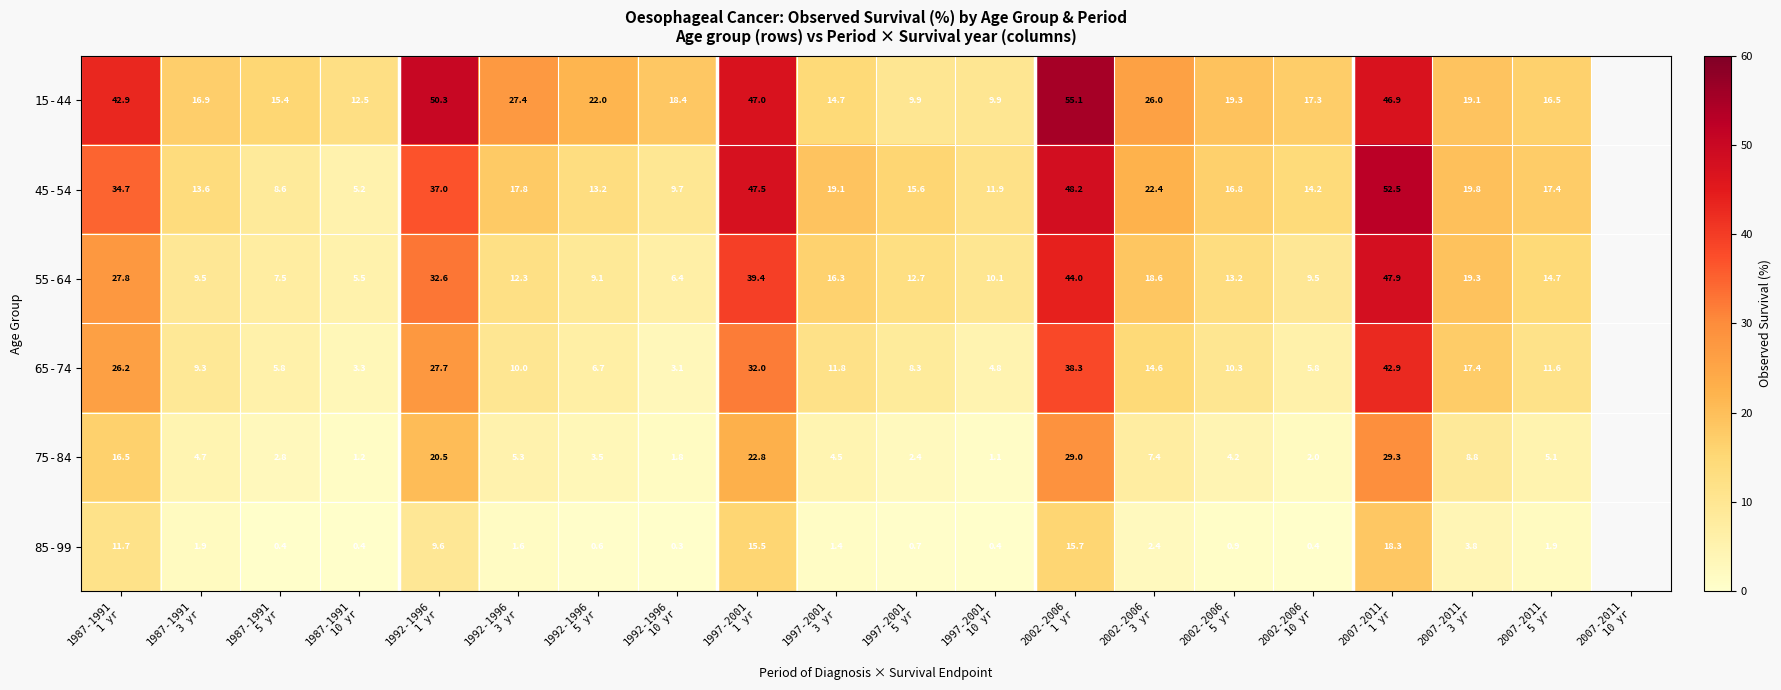

Between 1987-1991
3 yr and 2002-2006
1 yr, which is larger?

2002-2006
1 yr